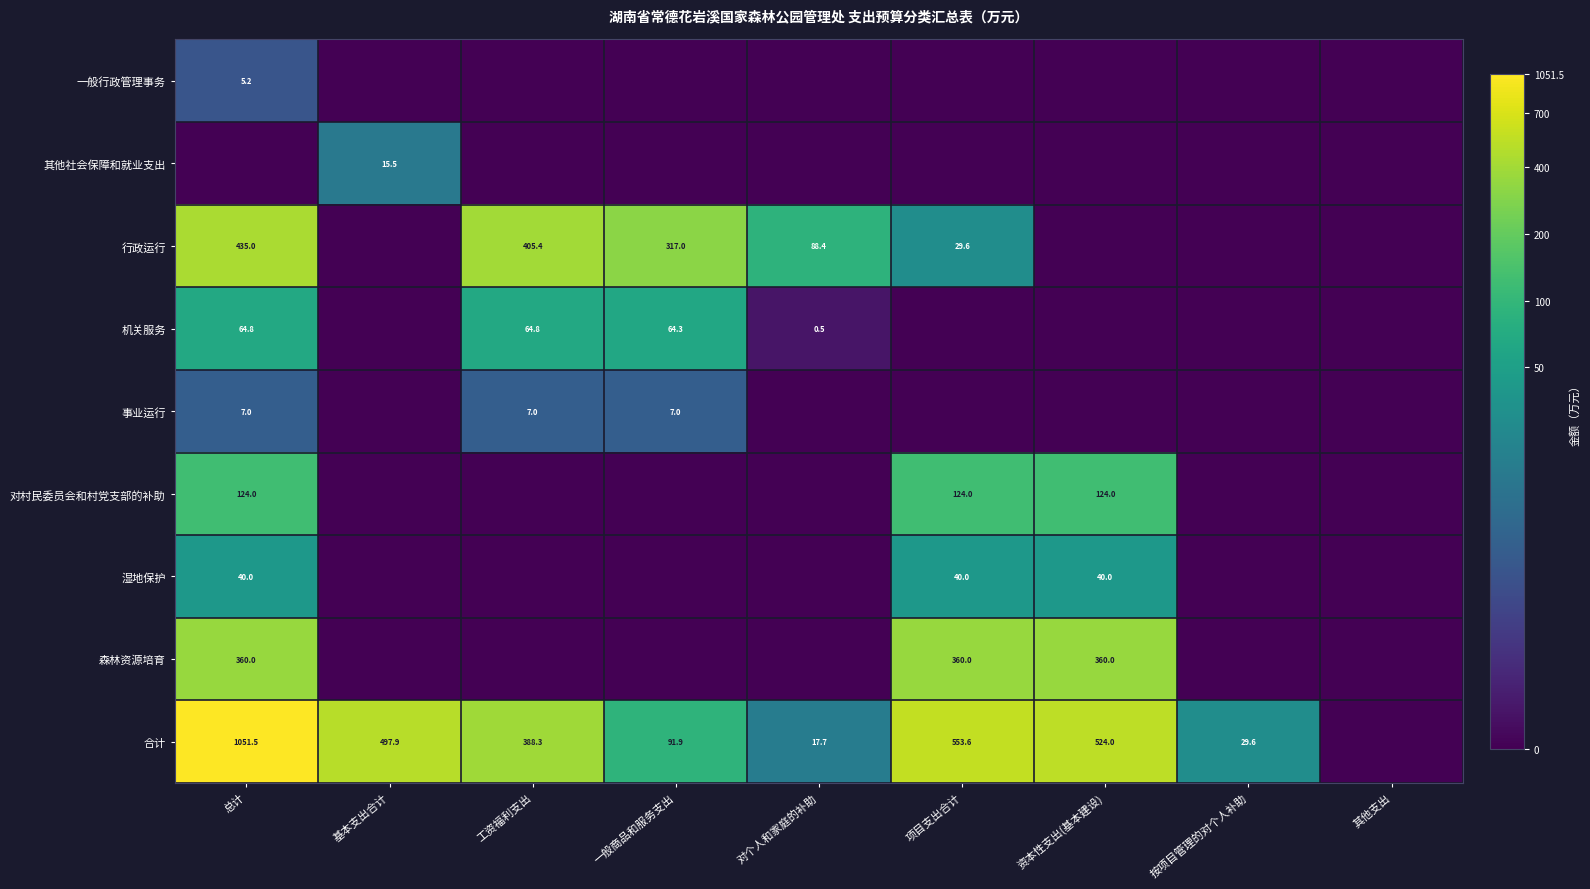

Count the number of categories in the chart.

9